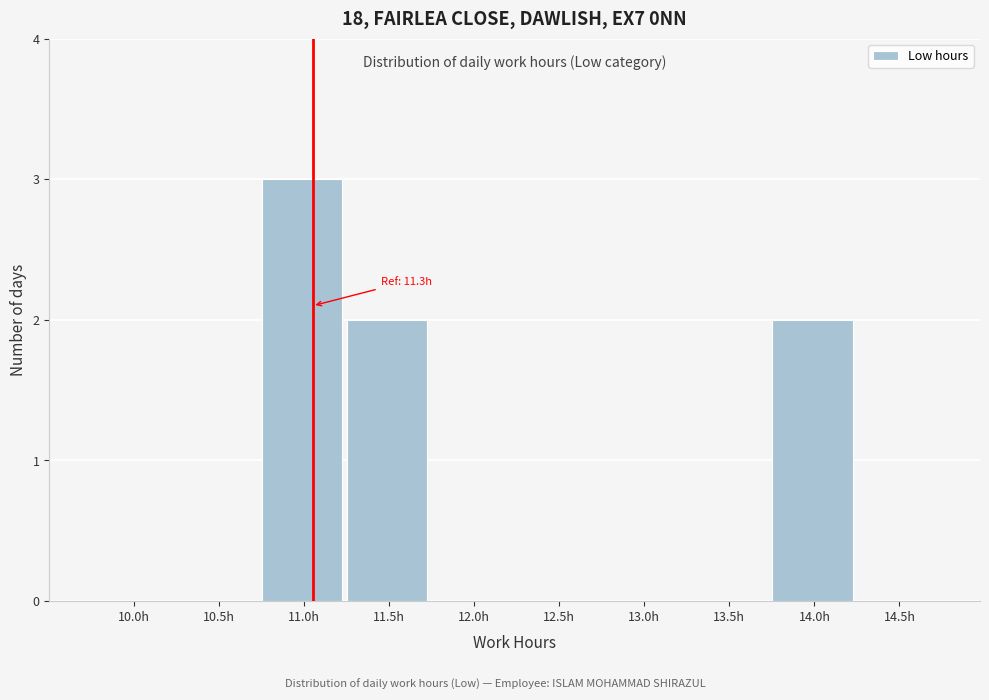

Reading left to right, transcribe all the data shown in this chart.

10.0h=0	10.5h=0	11.0h=3	11.5h=2	12.0h=0	12.5h=0	13.0h=0	13.5h=0	14.0h=2	14.5h=0